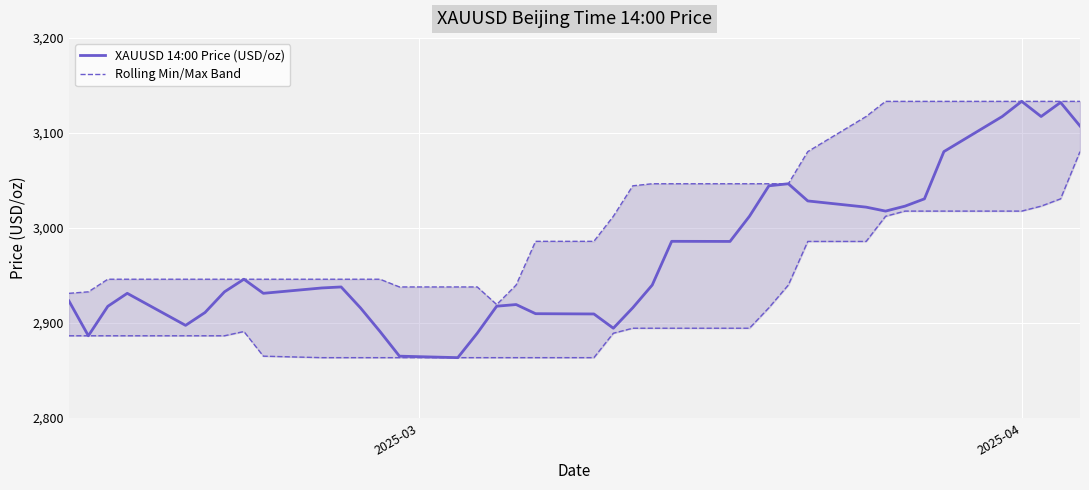

How many points are higher than both their immediate neighbors (excluding endpoints)?

8